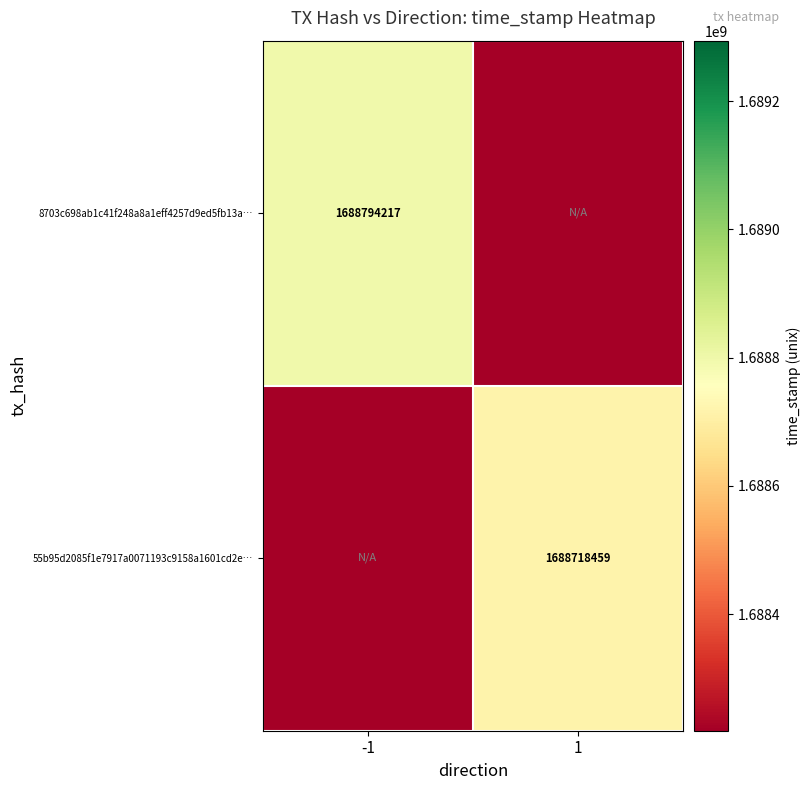

Is it true that 8703c698ab1c41f248a8a1eff4257d9ed5fb13a… equals 1688794217 at -1?

True